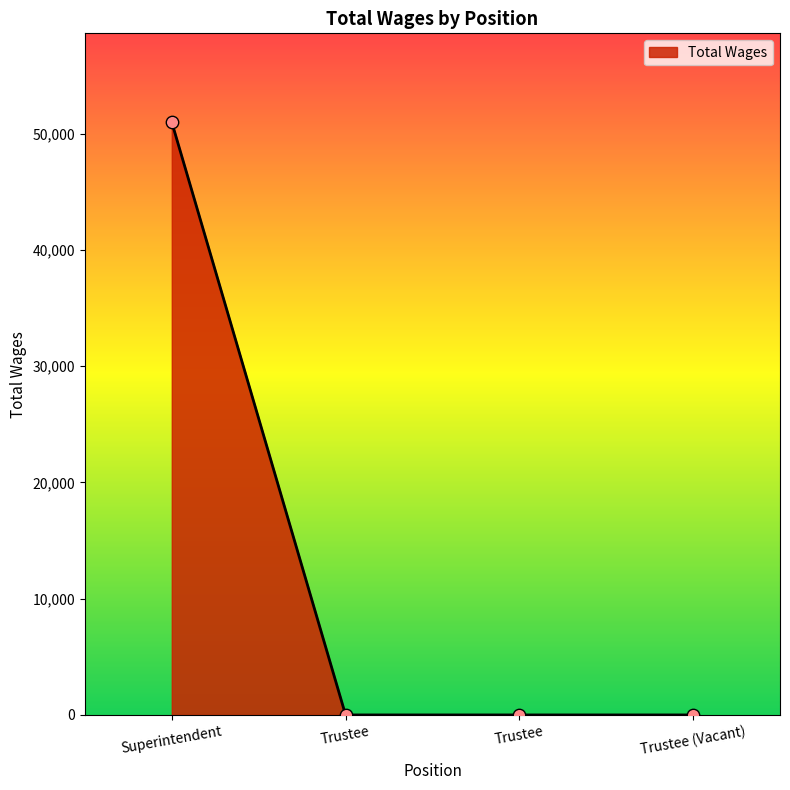

Does the chart have visible grid lines?

No